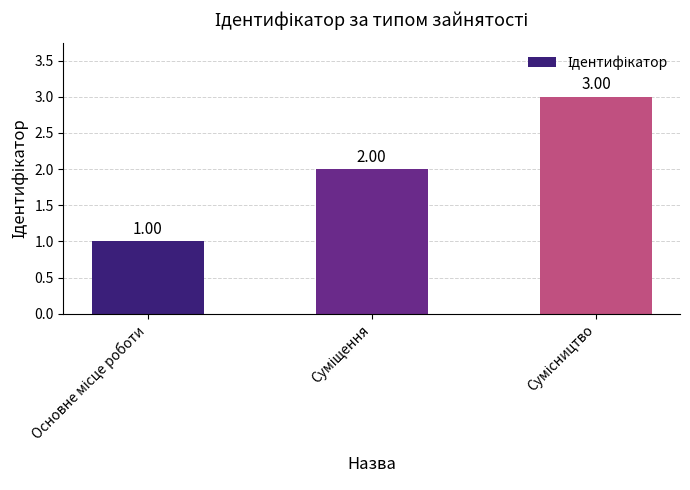

What is the minimum value shown in the chart?

1